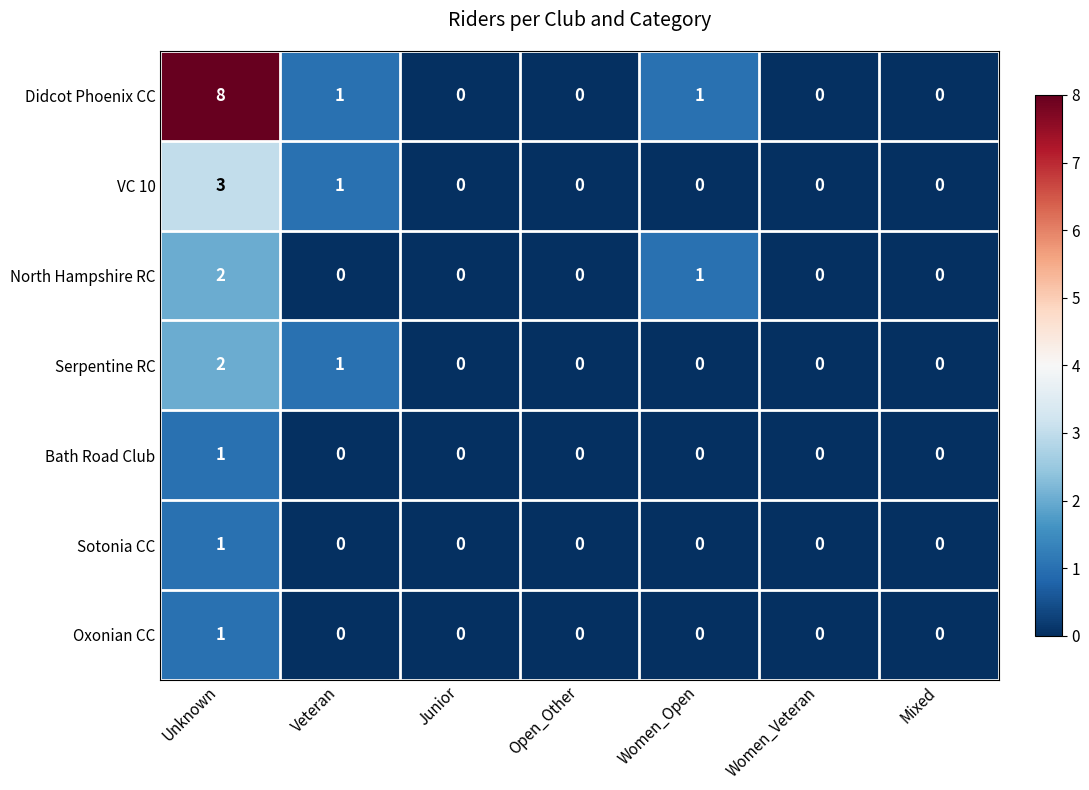

True or false: North Hampshire RC has a value of 3 at Unknown.

False